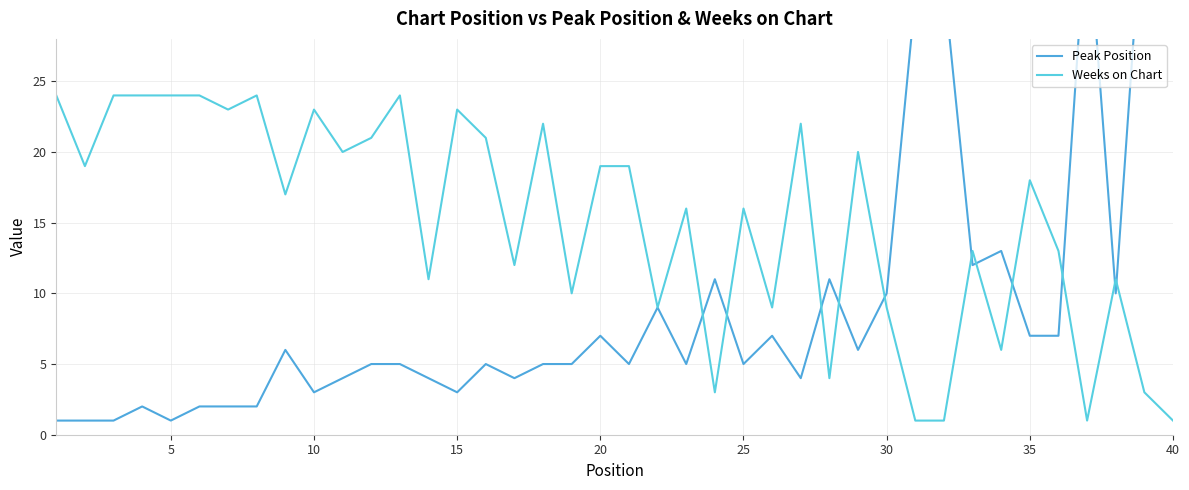

Is it true that Weeks on Chart equals 5 at 35?

False